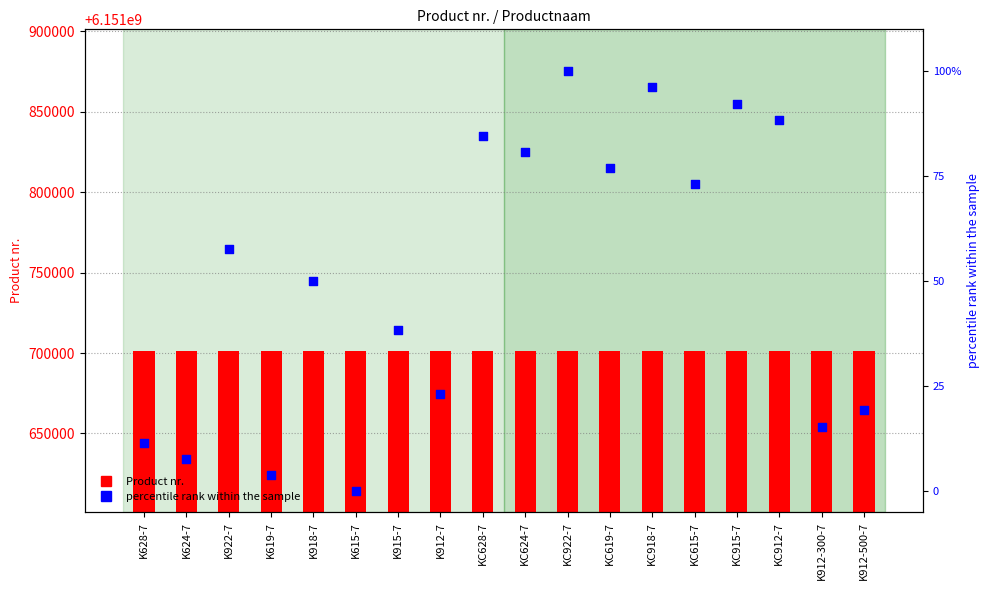

What is the total value across all series at K615-7?

6151701040.0